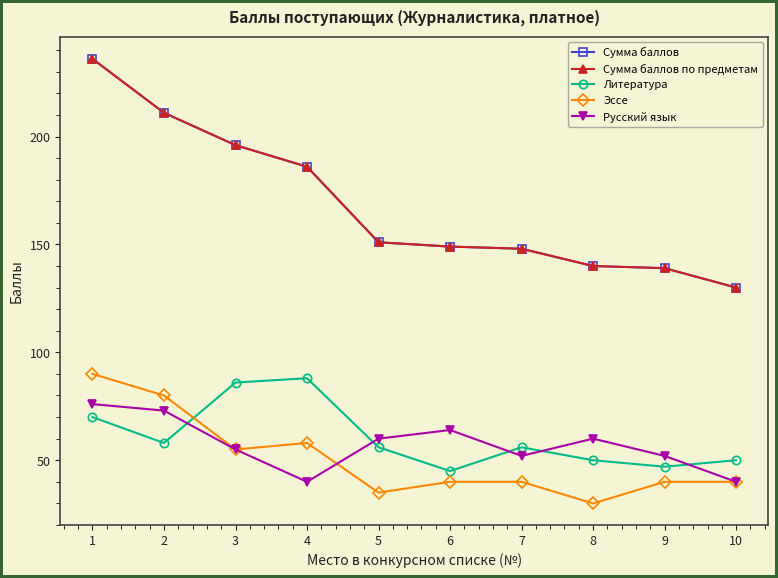

Does the chart have visible grid lines?

No